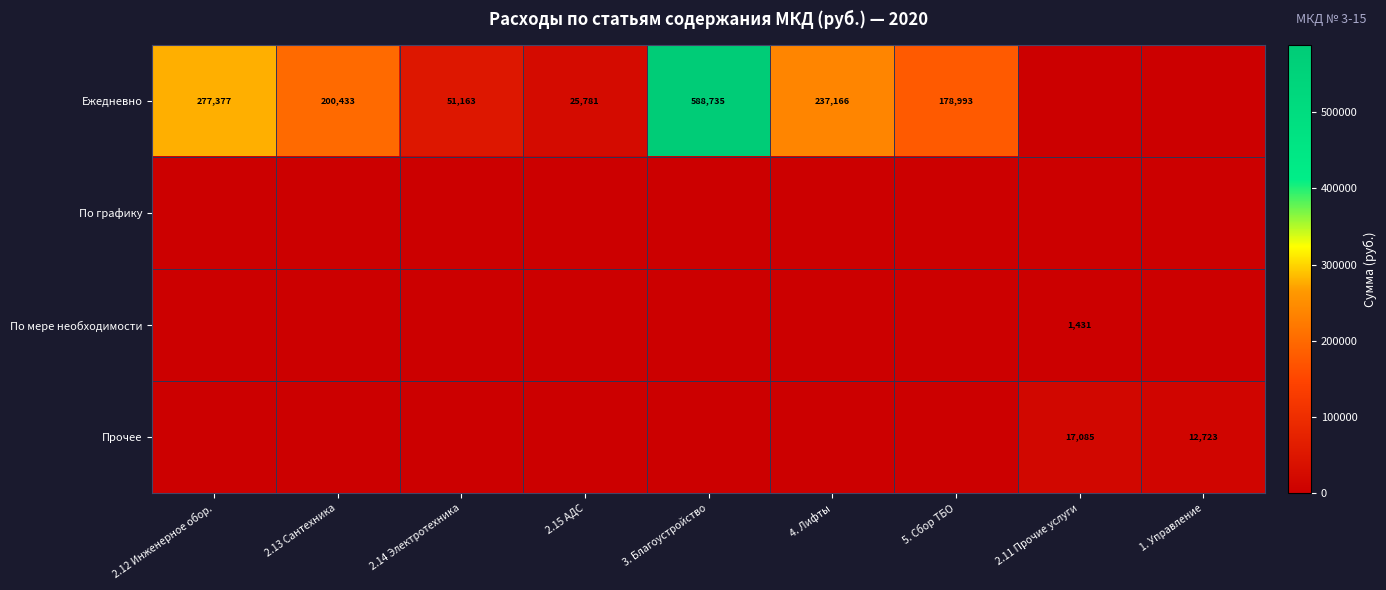

True or false: Ежедневно has a value of 51163 at 2.14 Электротехника.

True